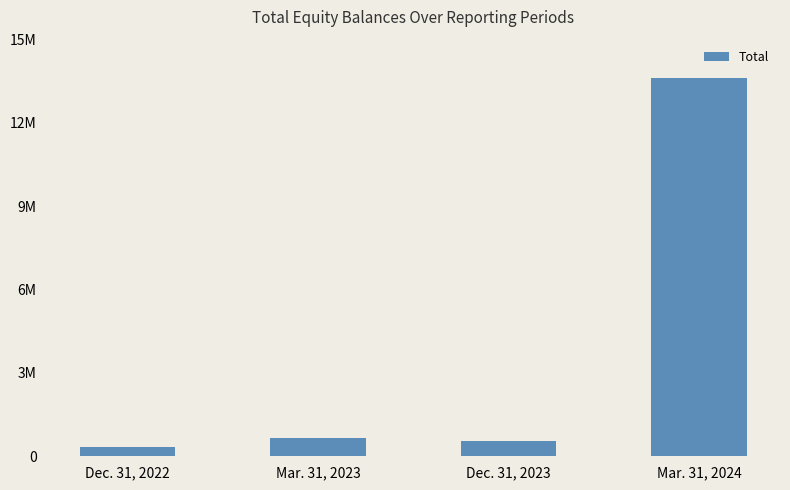

Where does the data first go above 655140?

Mar. 31, 2024